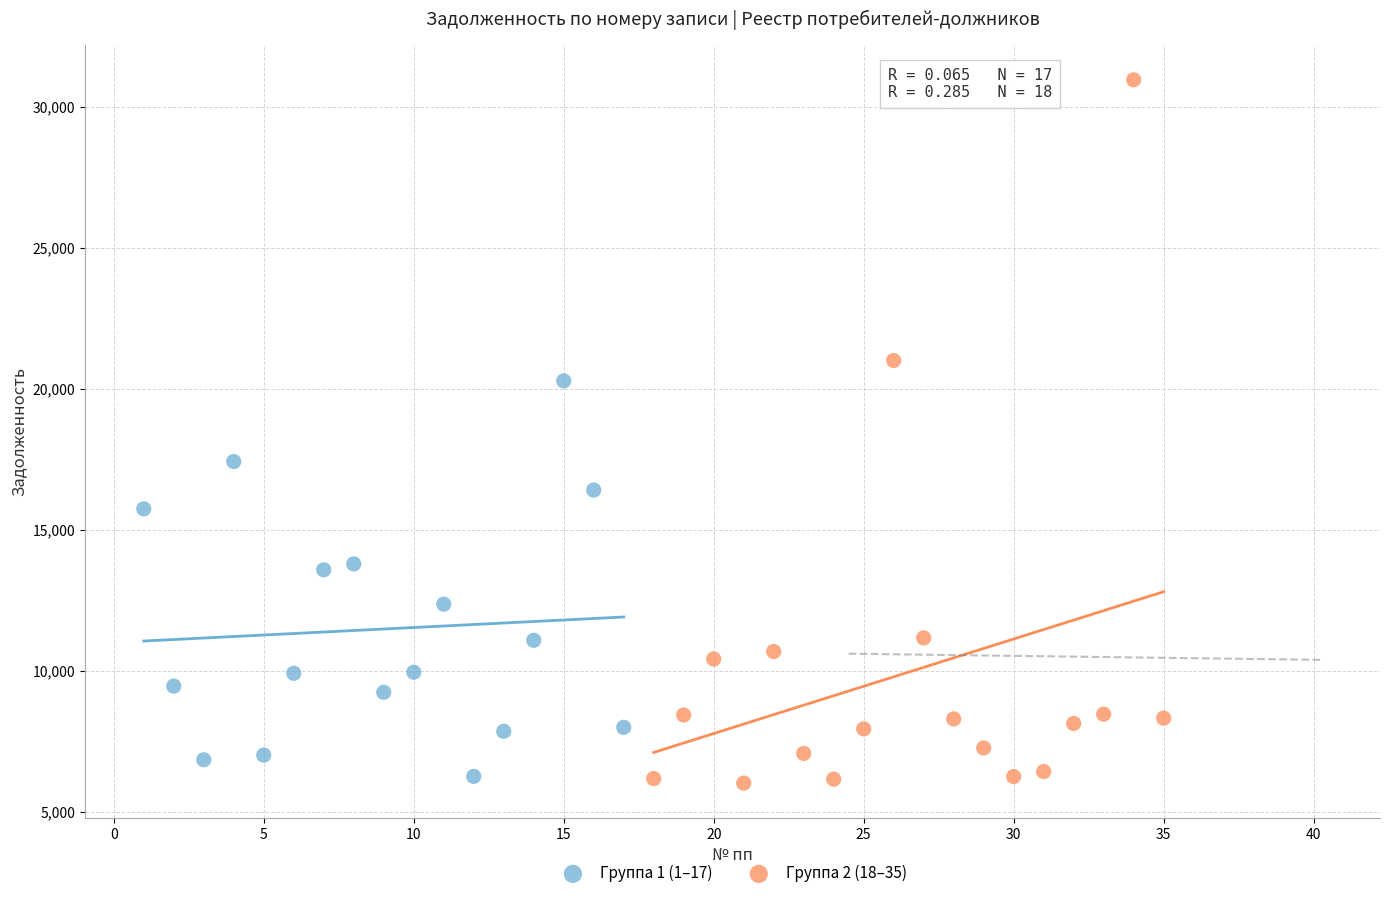

Which series has the largest Y range (max minus min)?

Группа 2 (18–35)